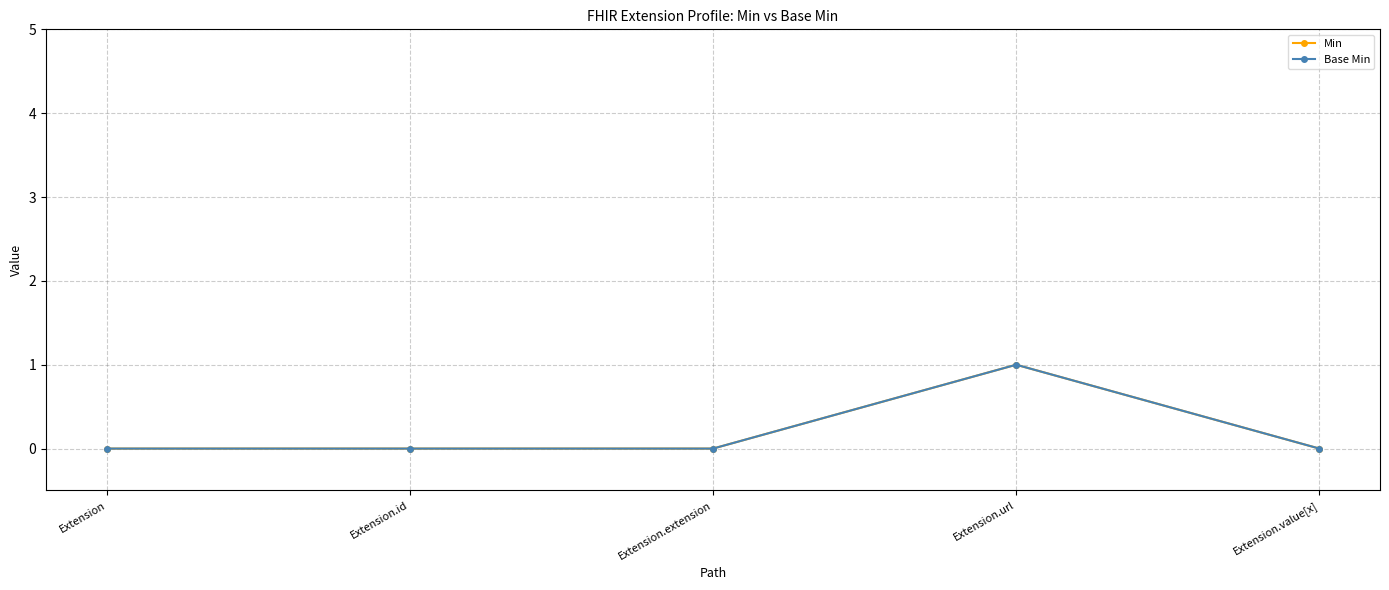

True or false: Base Min has a value of 0 at Extension.value[x].

True